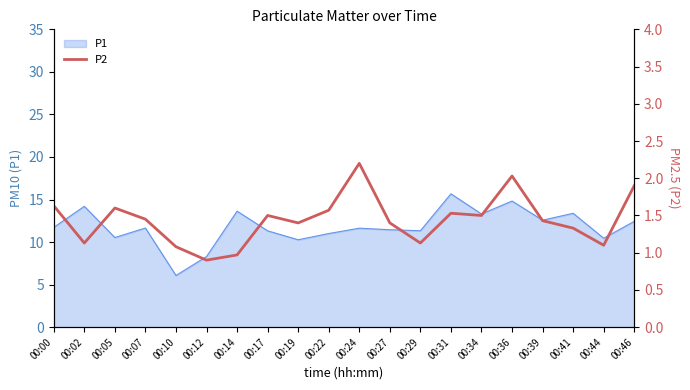

The value of P1 at 00:02 is 24.7. True or false?

False